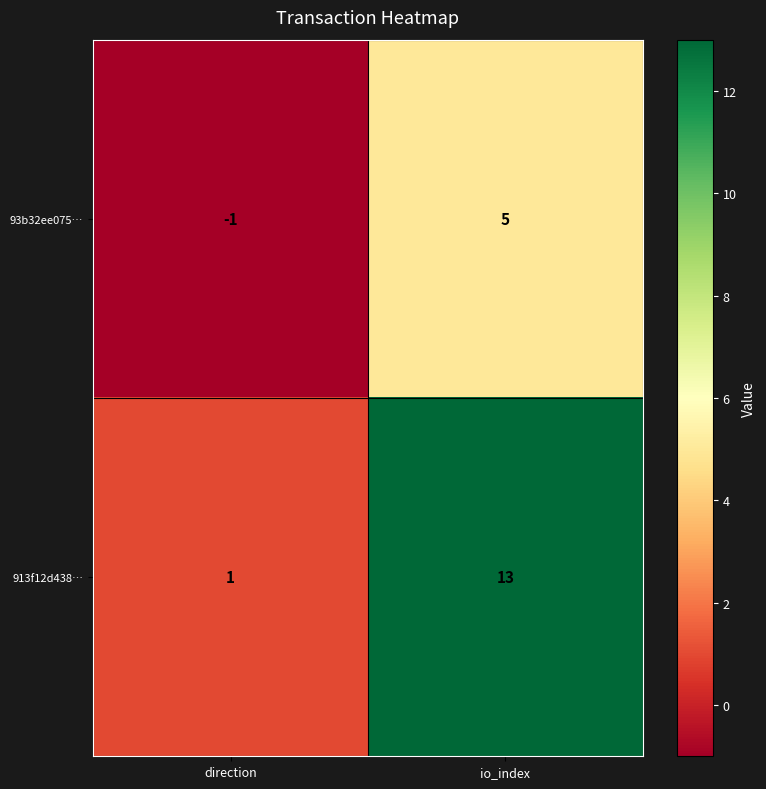

What is the smallest value displayed?

-1